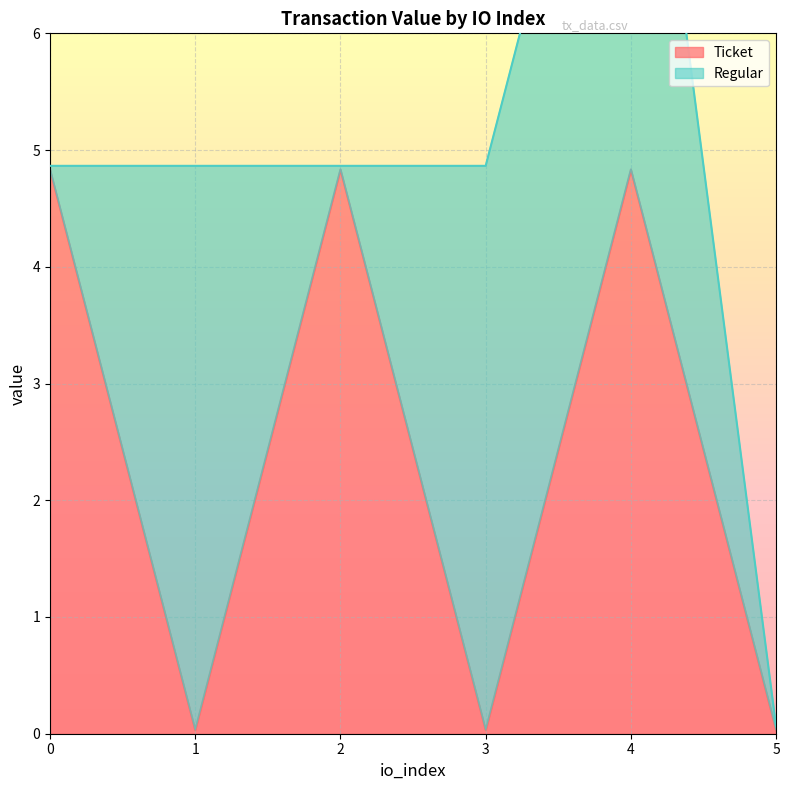

Rank the categories by value from lowest to highest.

1, 3, 5, 0, 2, 4